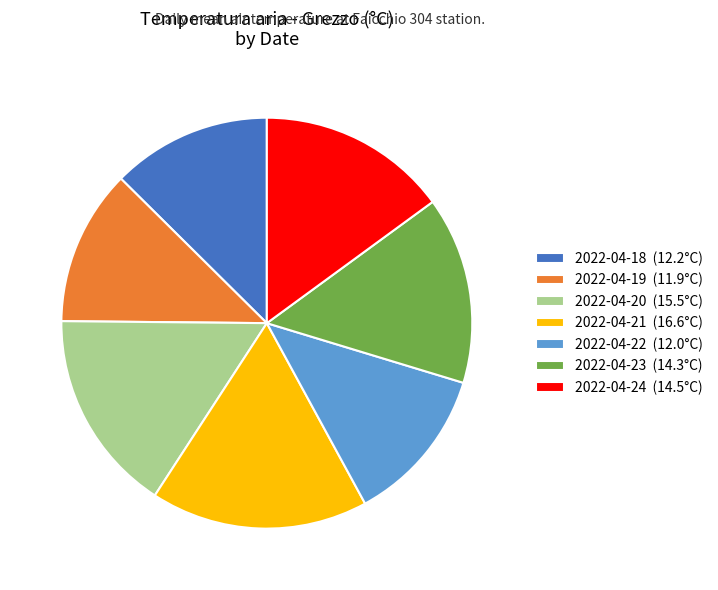

Do 2022-04-19 (11.9°C) and 2022-04-20 (15.5°C) together represent more than half of the pie?

No